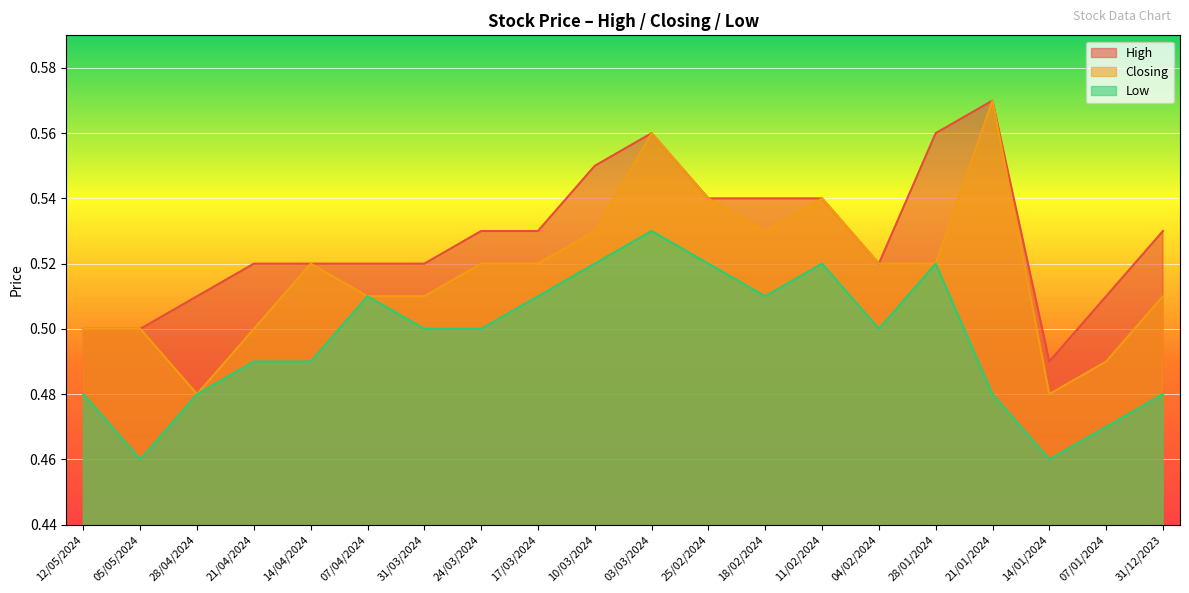

Where is the first local maximum for High?

03/03/2024